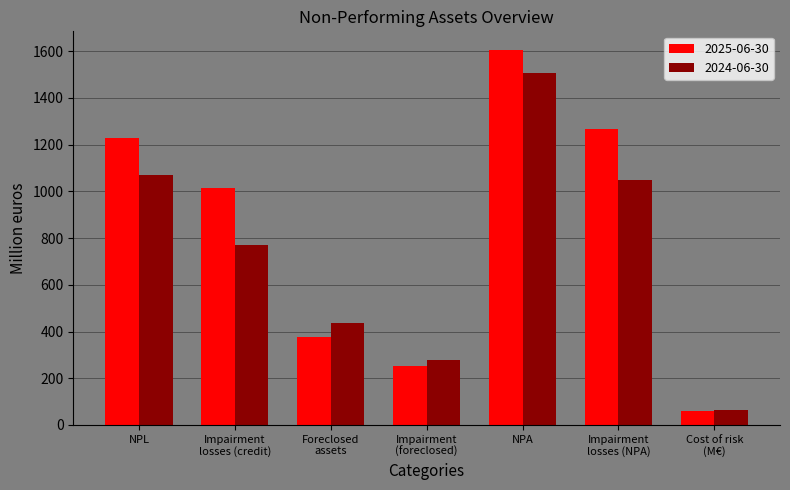

What are all the series names shown in the legend?

2025-06-30, 2024-06-30